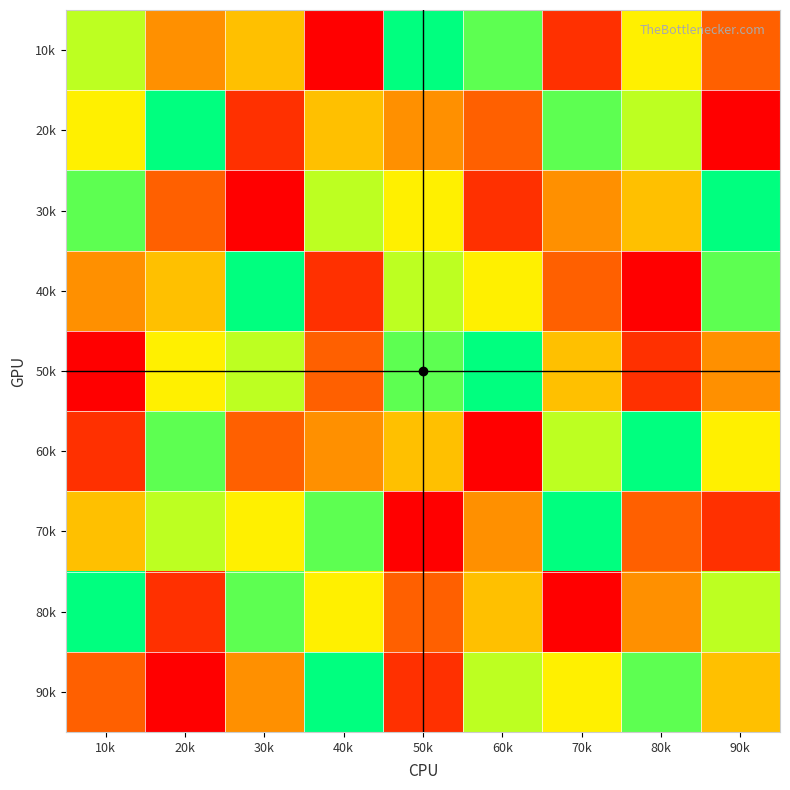

List the series in order of their peak value, lowest first.

10k, 20k, 30k, 40k, 50k, 60k, 70k, 80k, 90k